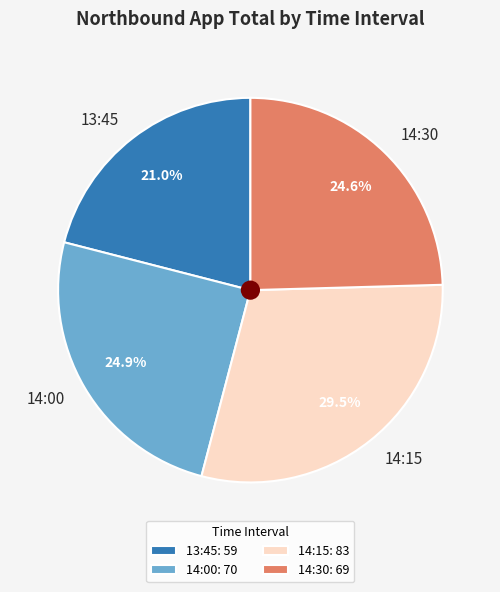

Is there a majority slice in this chart?

No